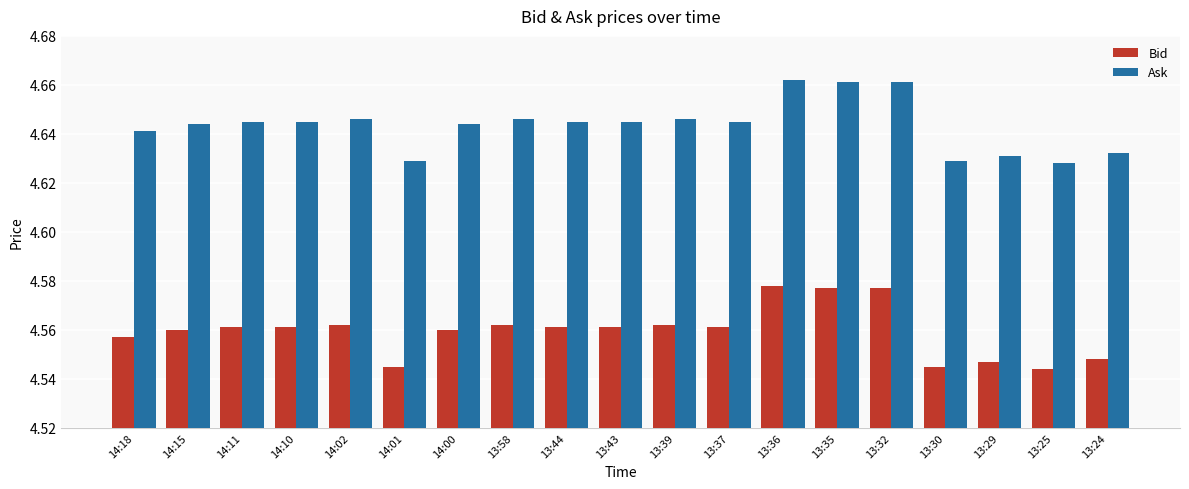

True or false: Ask has a value of 6.2 at 14:02.

False